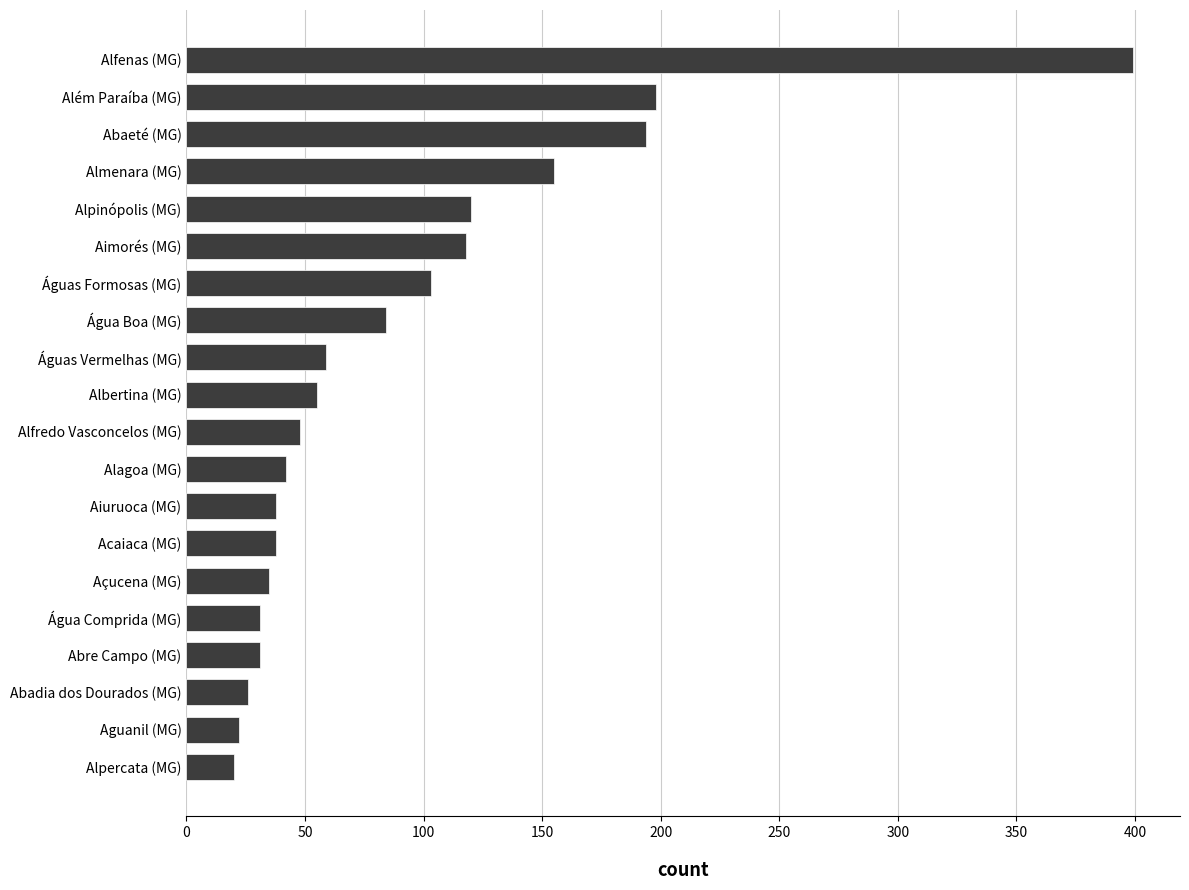

Does the chart contain any negative values?

No